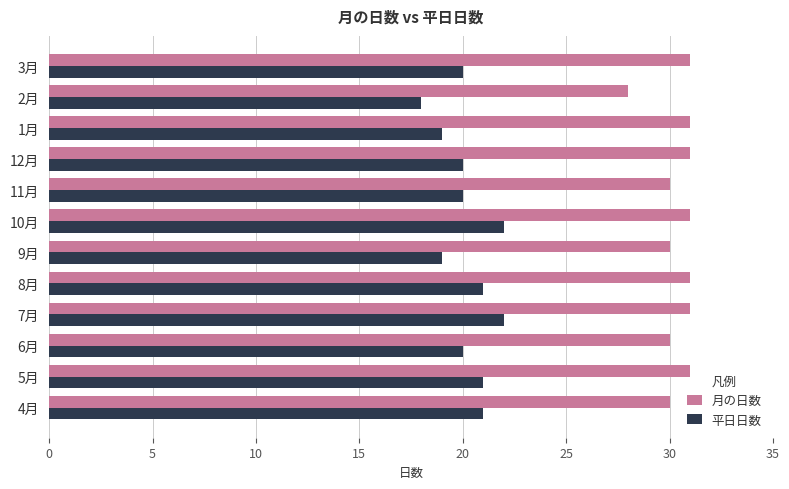

What is the average value of the 月の日数 series?

30